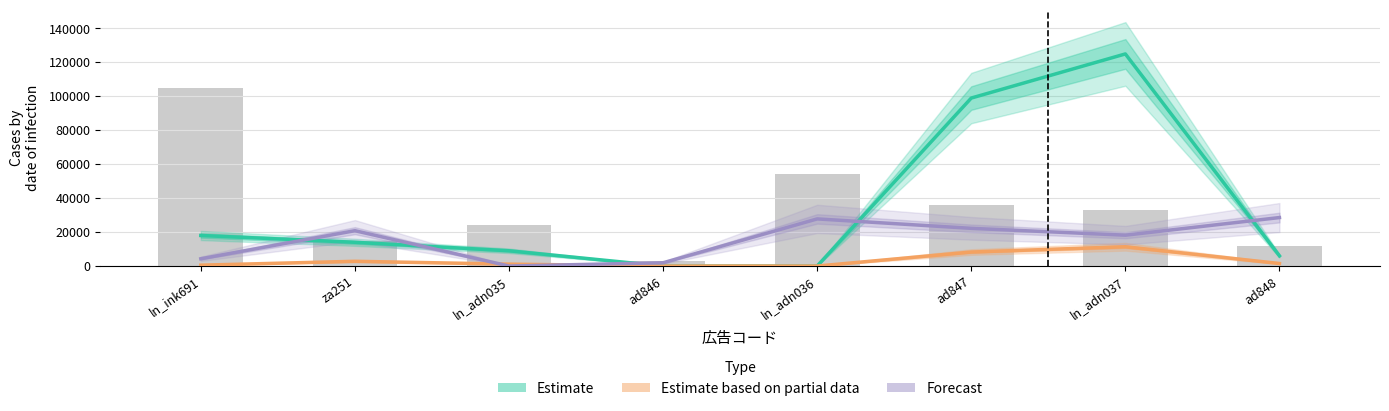

What is the label of the 3rd bar from the right?

ad847